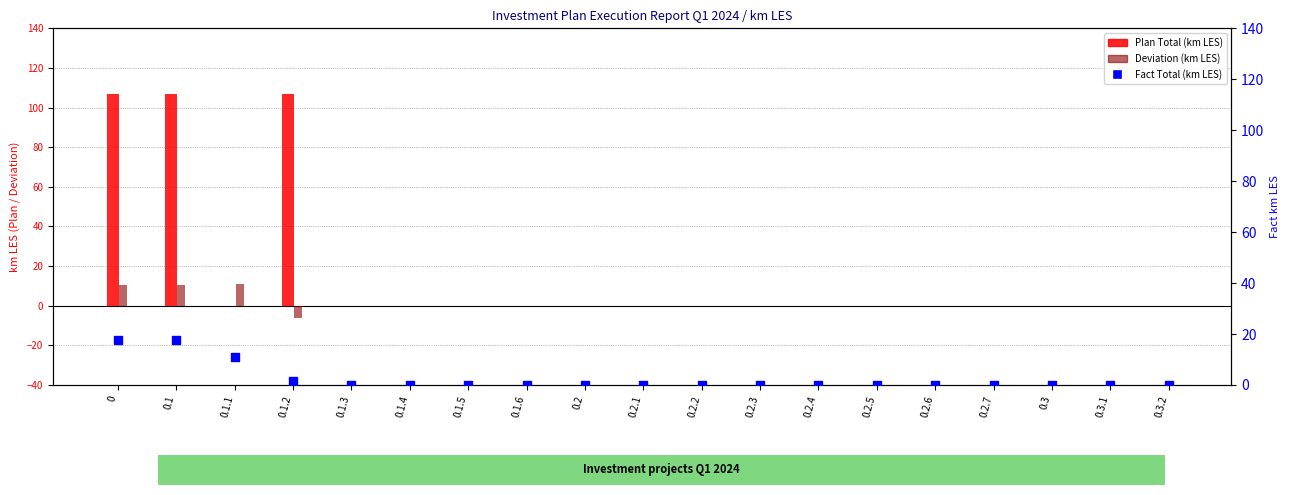

What is the total value across all series at 0.1?

134.9